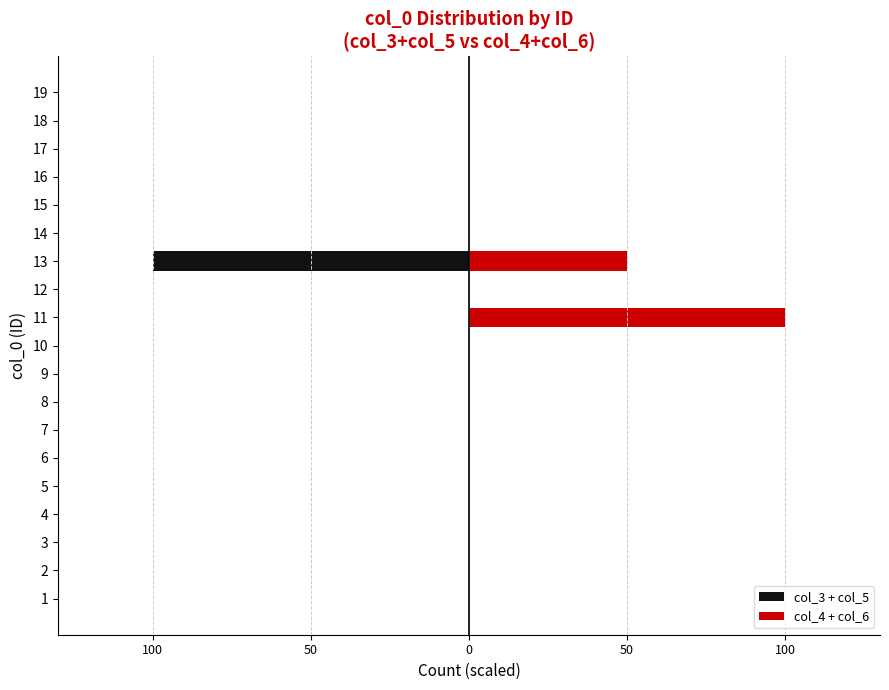

How many categories are shown in the chart?

19